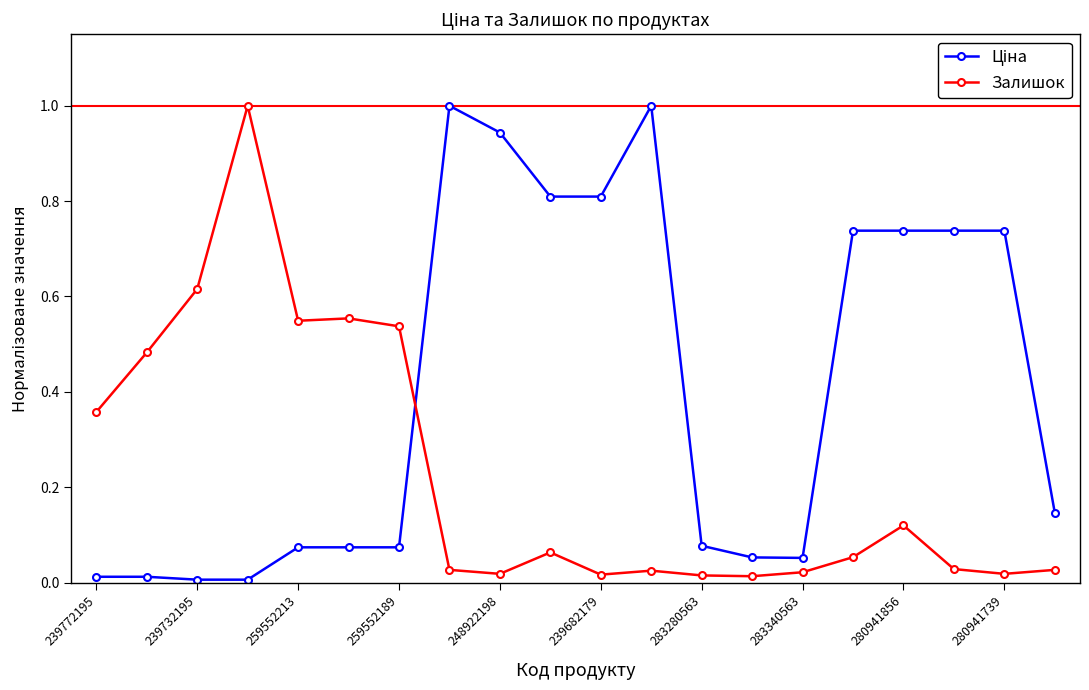

How many lines are shown in the chart?

2